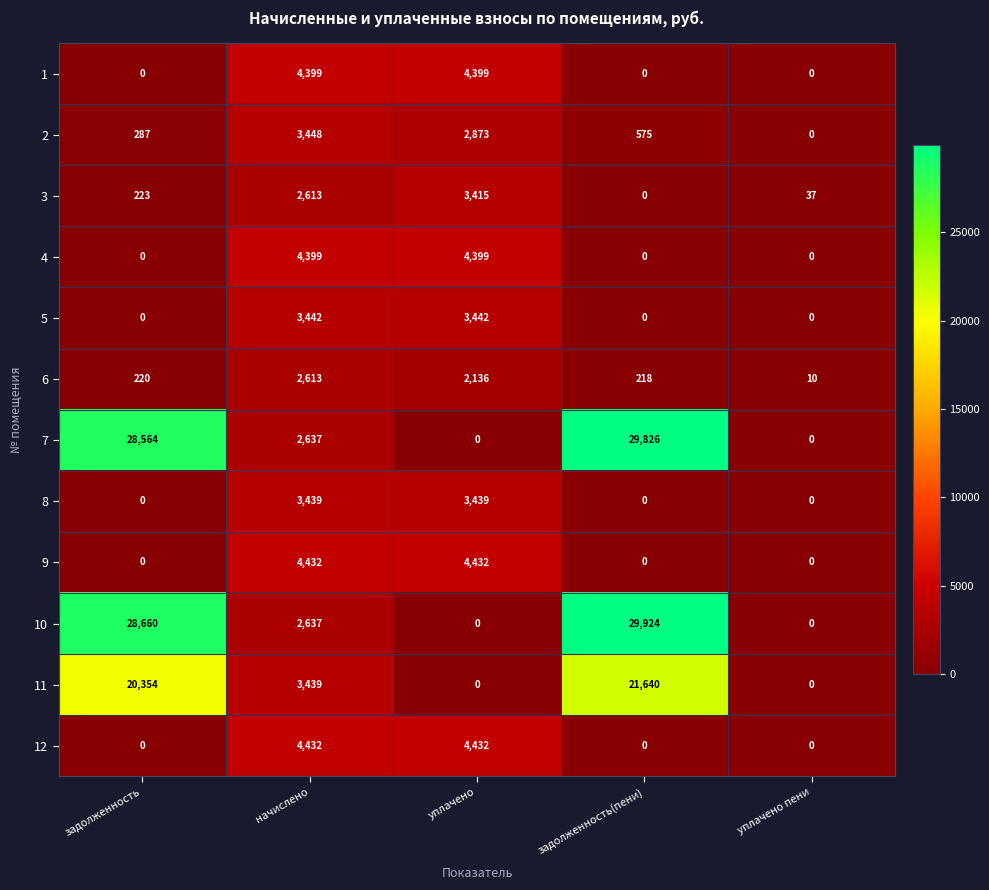

True or false: 12 has a value of 0 at задолженность.

True